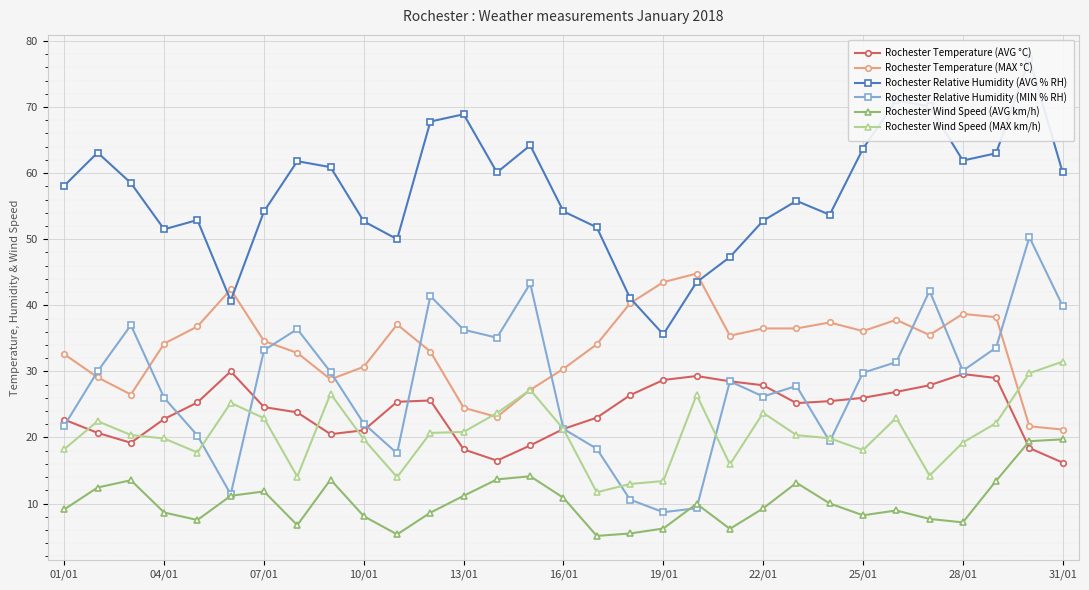

Which series has the largest total across all categories?

Rochester Relative Humidity (AVG % RH)